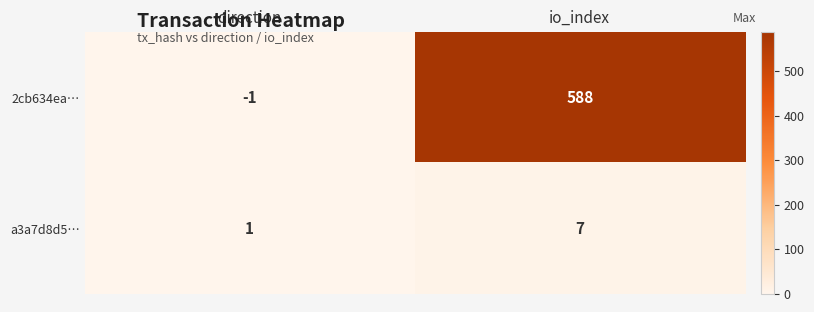

Which category has the highest value across all series?

io_index